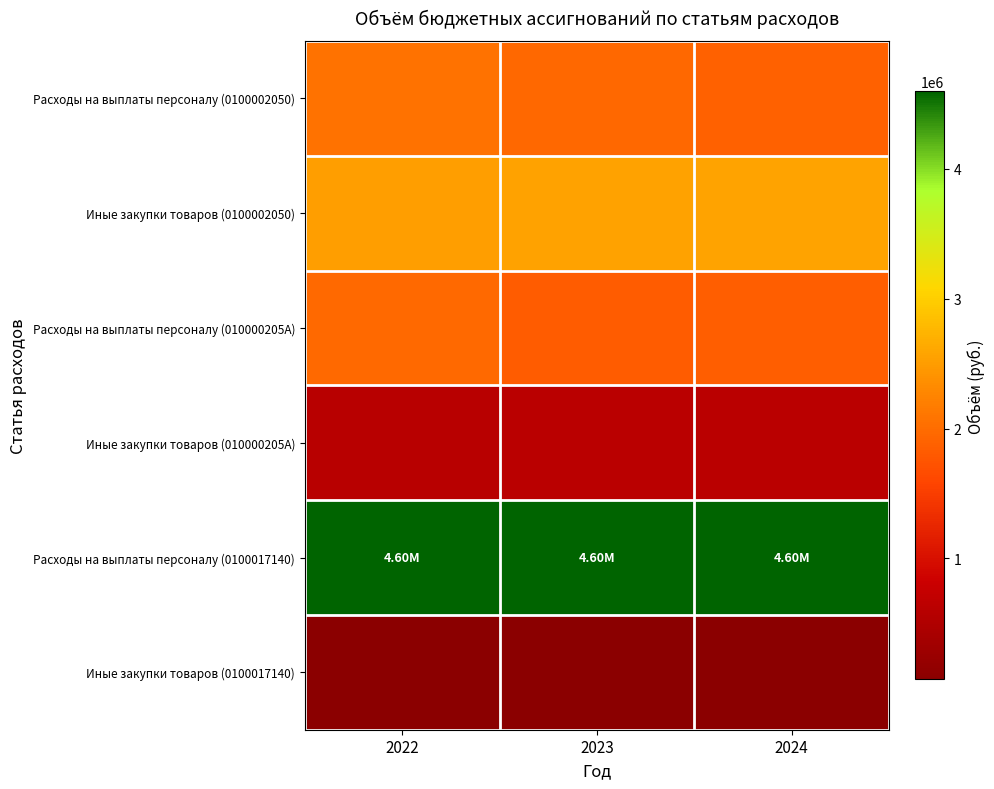

How many data points does each series have?

3